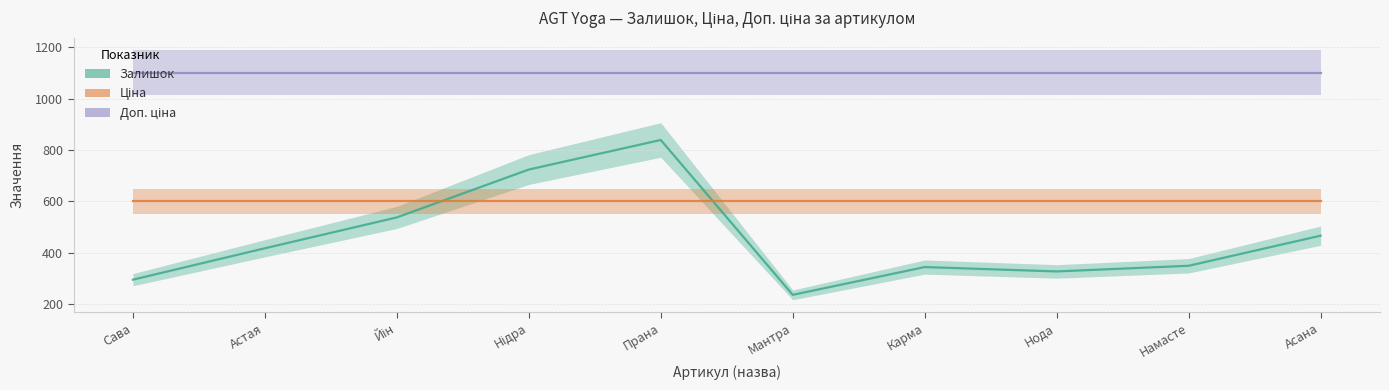

Rank the series by their maximum value, from highest to lowest.

Доп. ціна, Залишок, Ціна